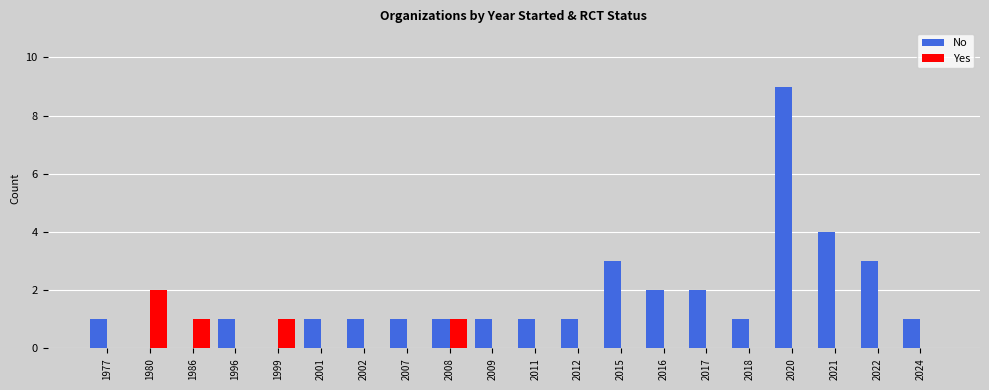

What is the sum of all Yes values?

5